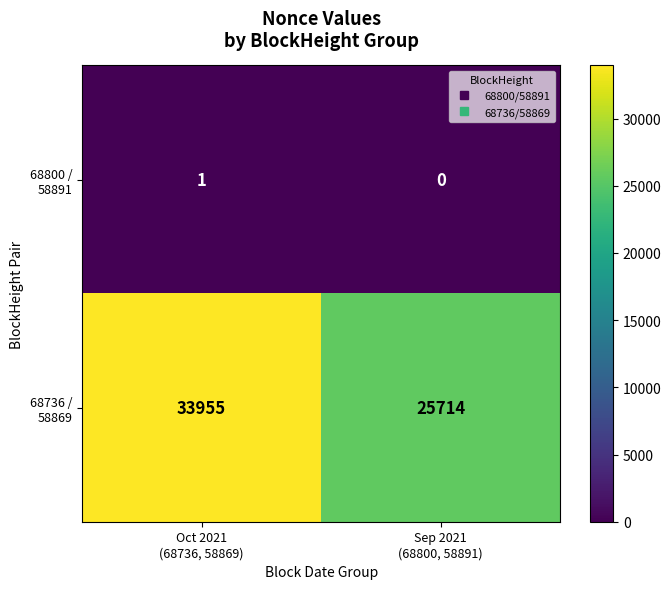

What is the greatest value displayed?

33955